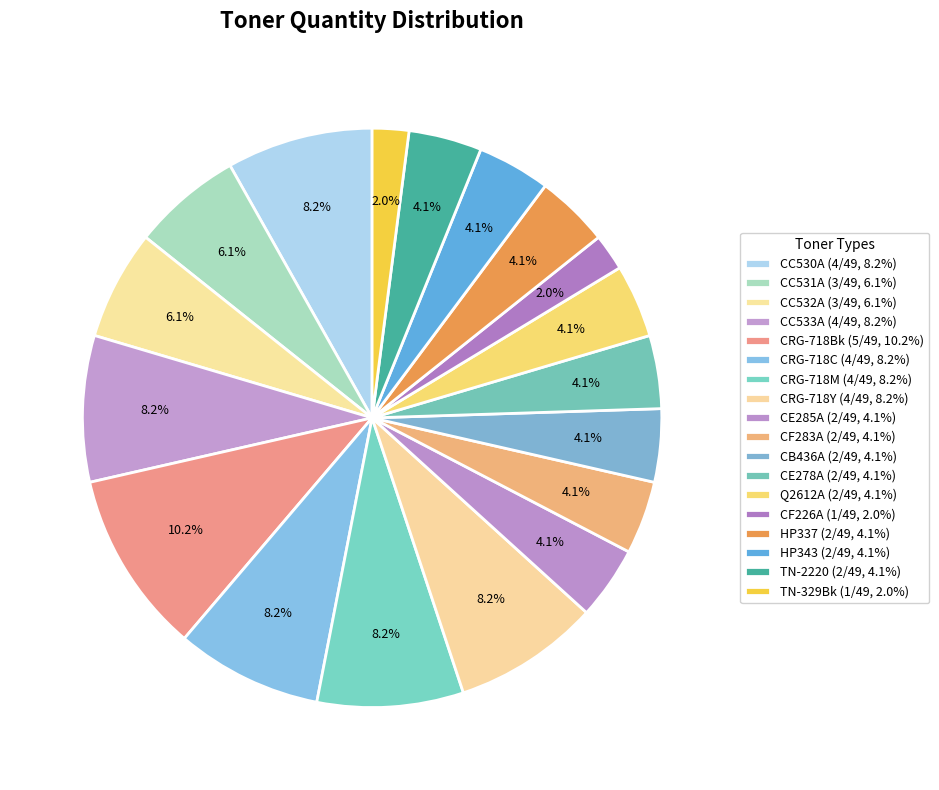

What is the largest slice in the pie chart?

CRG-718Bk